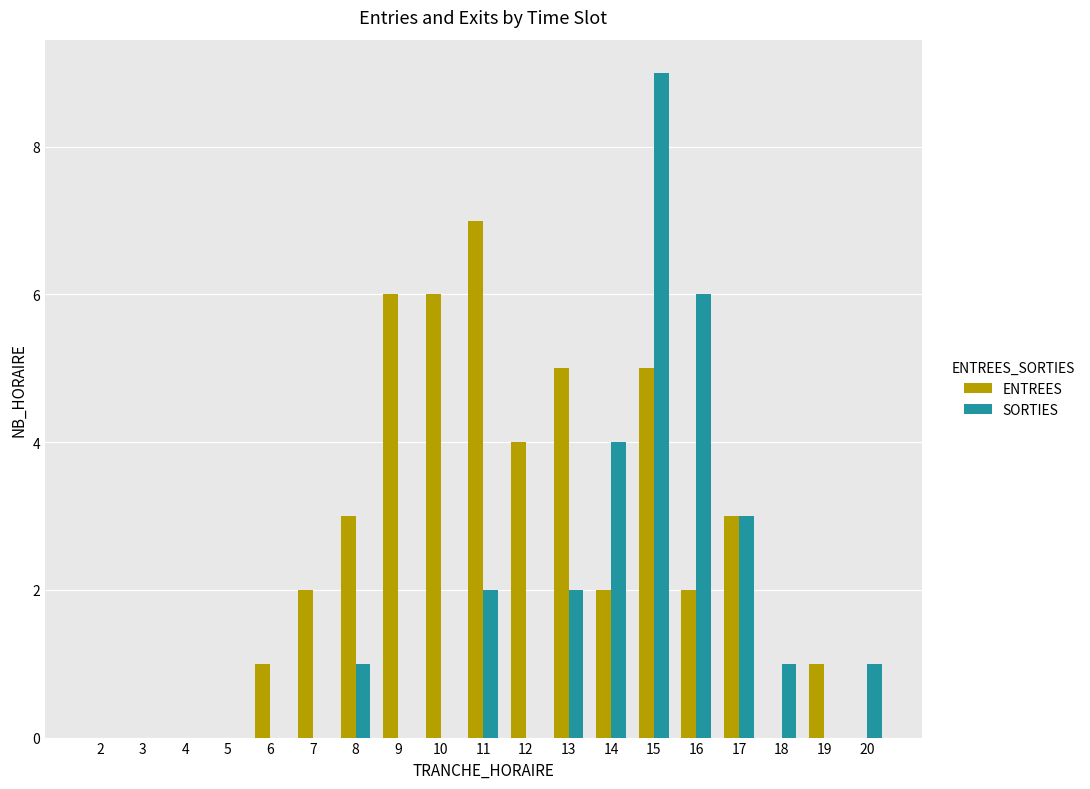

At which category is the sum across all series the highest?

15